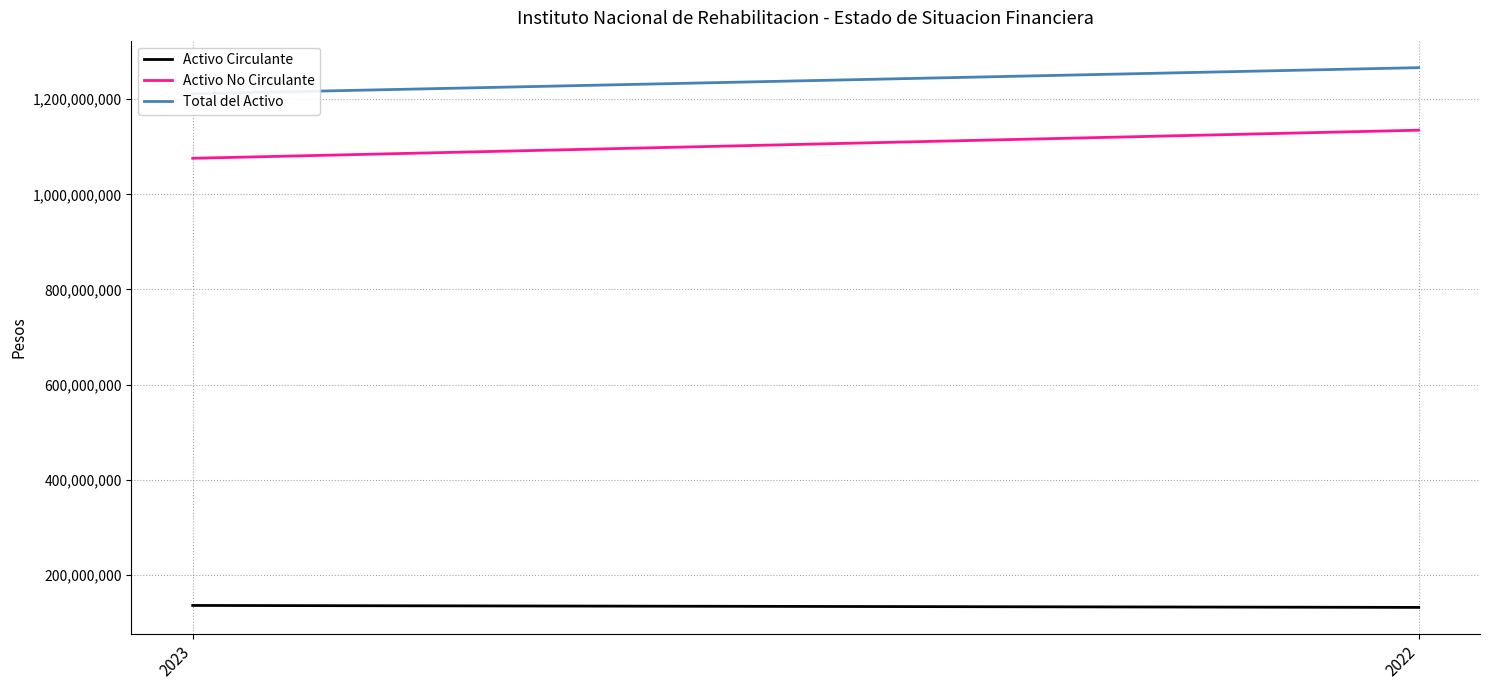

Rank the categories by Activo Circulante value from lowest to highest.

2022, 2023